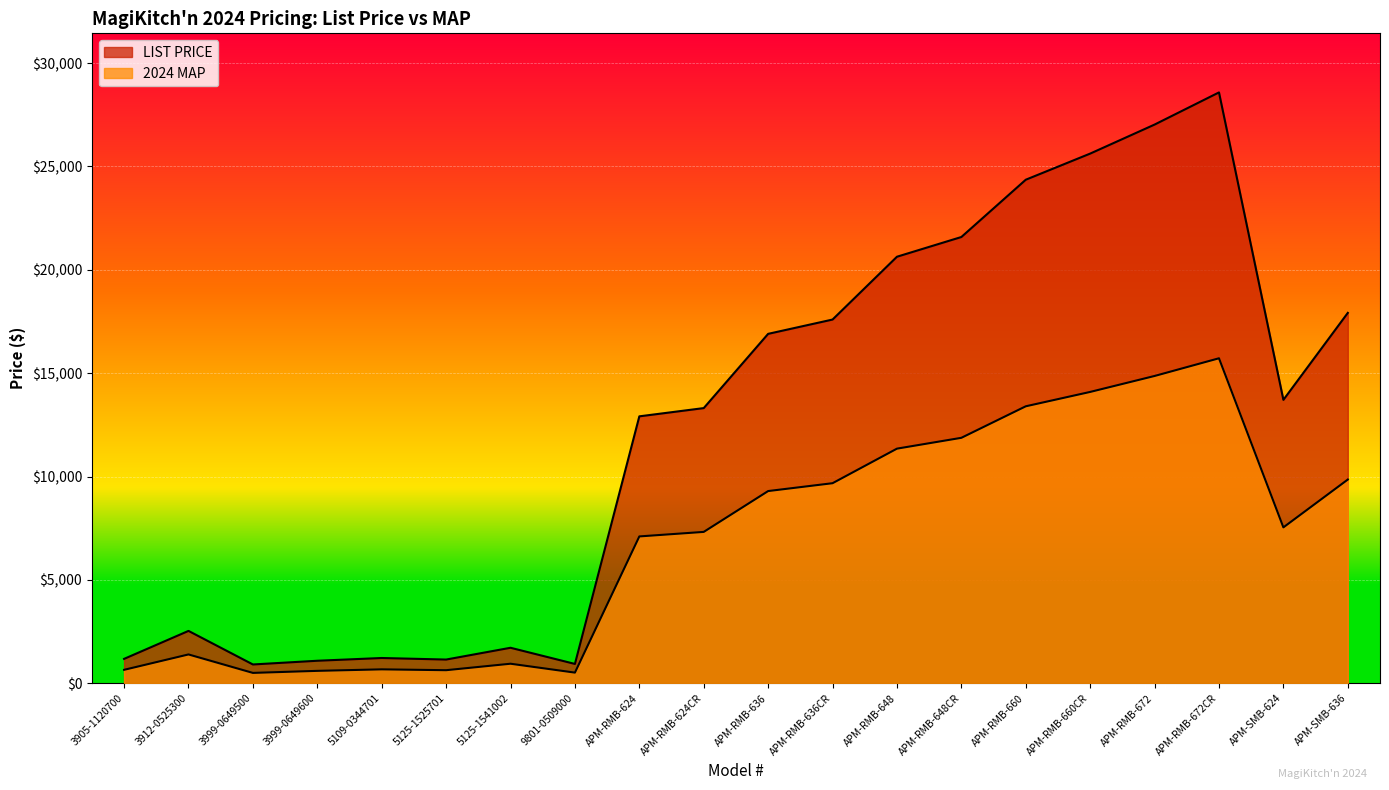

True or false: LIST PRICE and 2024 MAP intersect in this chart.

False